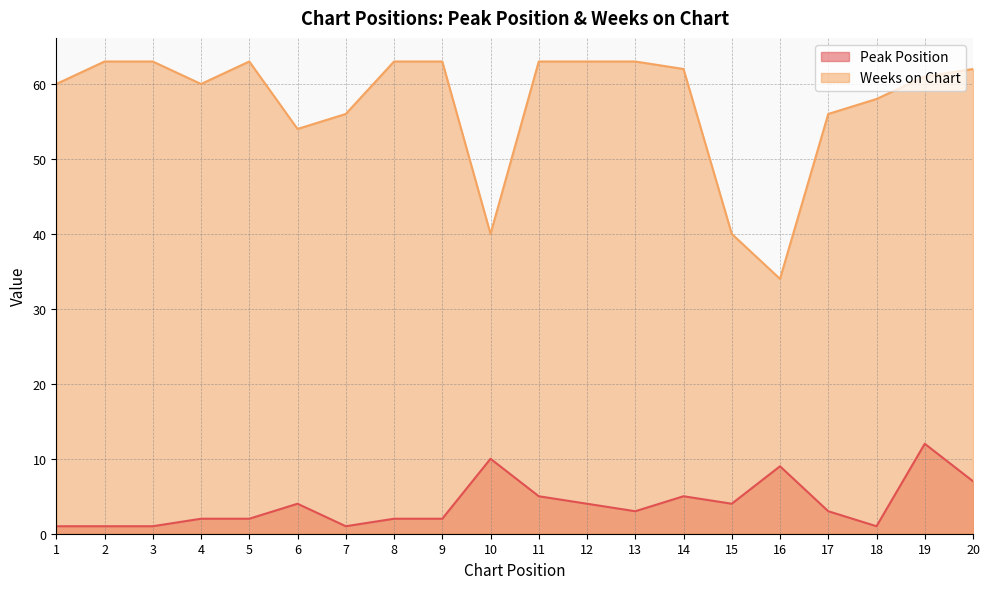

True or false: Weeks on Chart and Peak Position intersect in this chart.

False